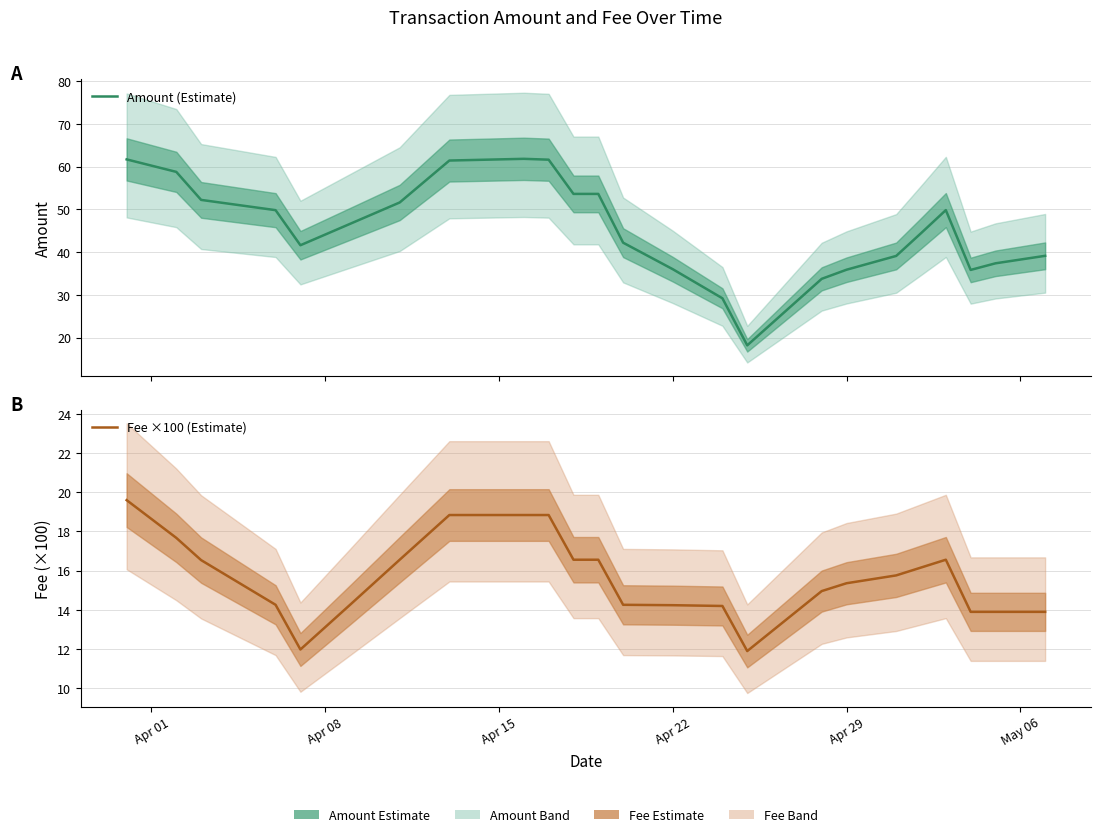

Is this an area chart (filled region under the line)?

No